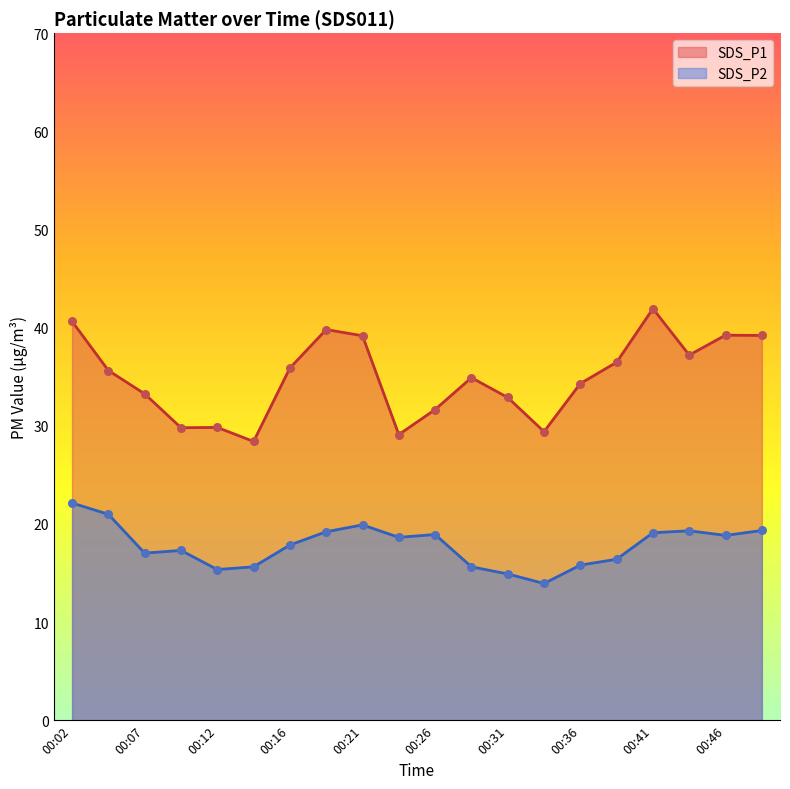

Which series has the largest total across all categories?

SDS_P1